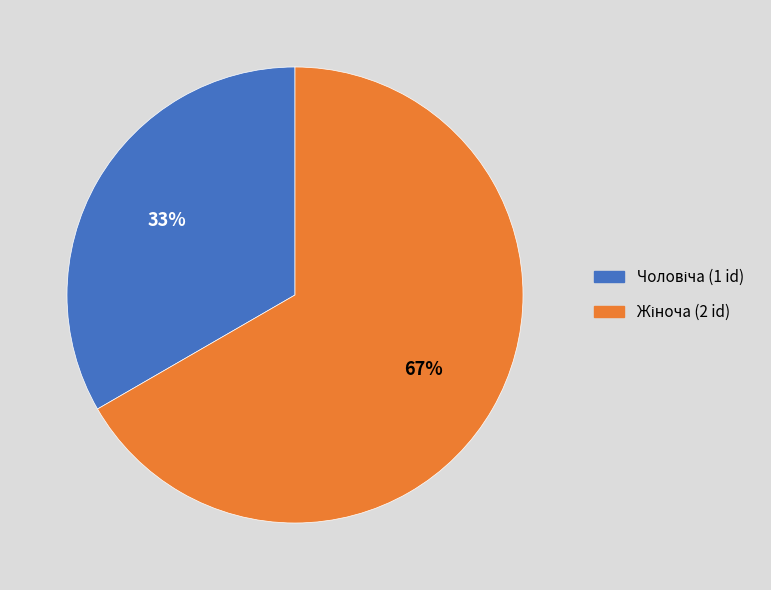

How many segments does this pie chart have?

2